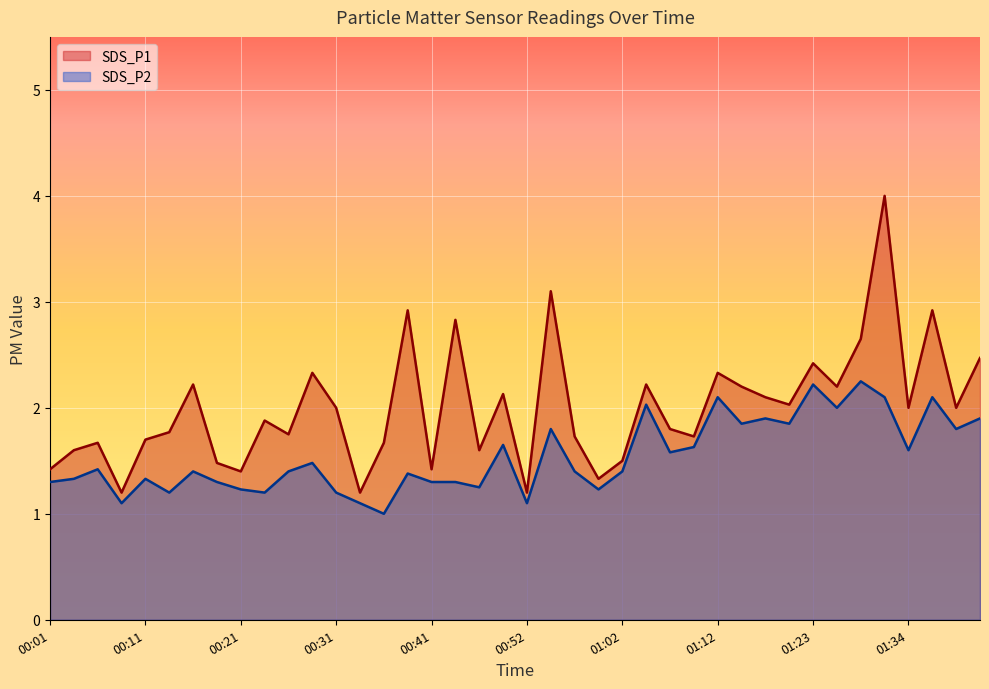

In SDS_P2, how many points are lower than both neighbors (excluding endpoints)?

13